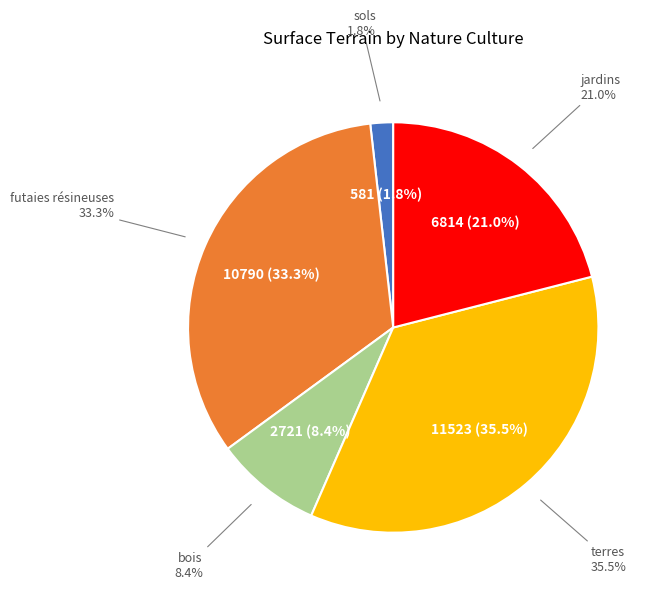

To the nearest percent, what is the average slice percentage?

20%